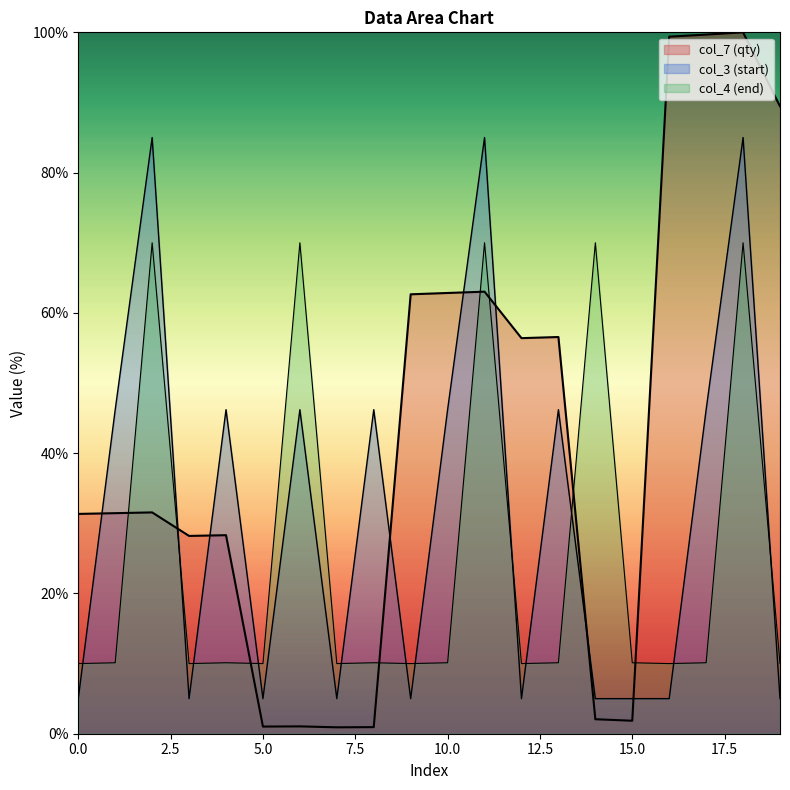

Reading left to right, list all the values displayed in this chart.

col_7: 31.3	31.4	31.6	28.2	28.3	1.0	1.0	0.9	0.9	62.7	62.8	63.0	56.4	56.6	2.1	1.9	99.4	99.7	100.0	89.5
col_3: 5.0	46.2	85.0	5.0	46.2	5.0	46.2	5.0	46.2	5.0	46.2	85.0	5.0	46.2	5.0	5.0	5.0	46.2	85.0	5.0
col_4: 10.0	10.1	70.0	10.0	10.1	10.0	70.0	10.0	10.1	10.0	10.1	70.0	10.0	10.1	70.0	10.1	10.0	10.1	70.0	10.0